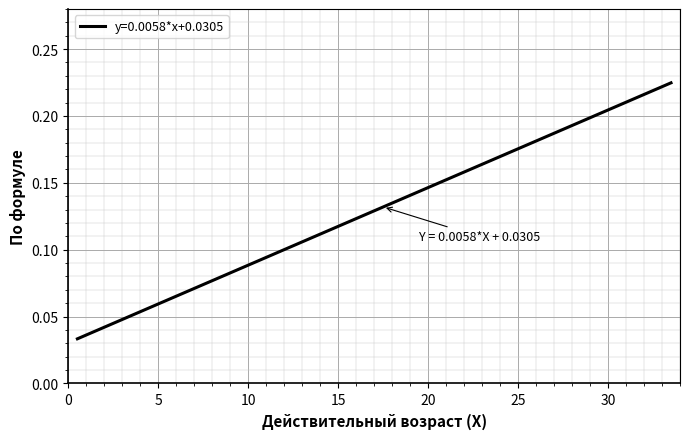

Which label corresponds to the smallest value in the chart?

0.5